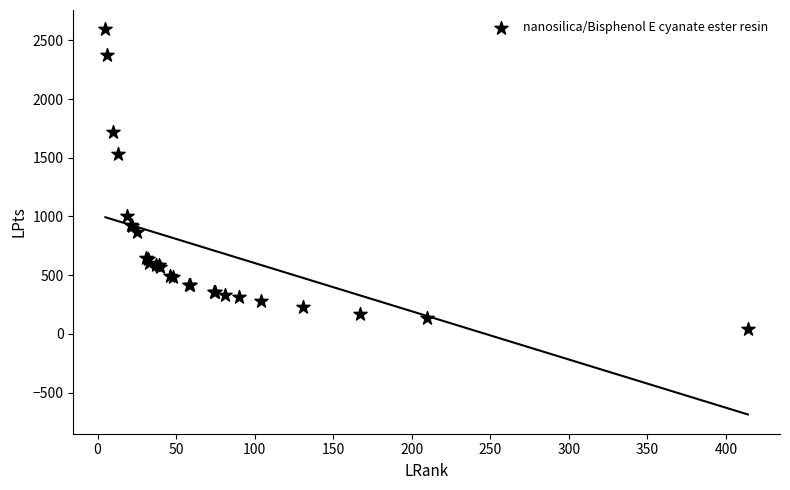

What Y value in the scatter plot is closest to 1319?

1531.0